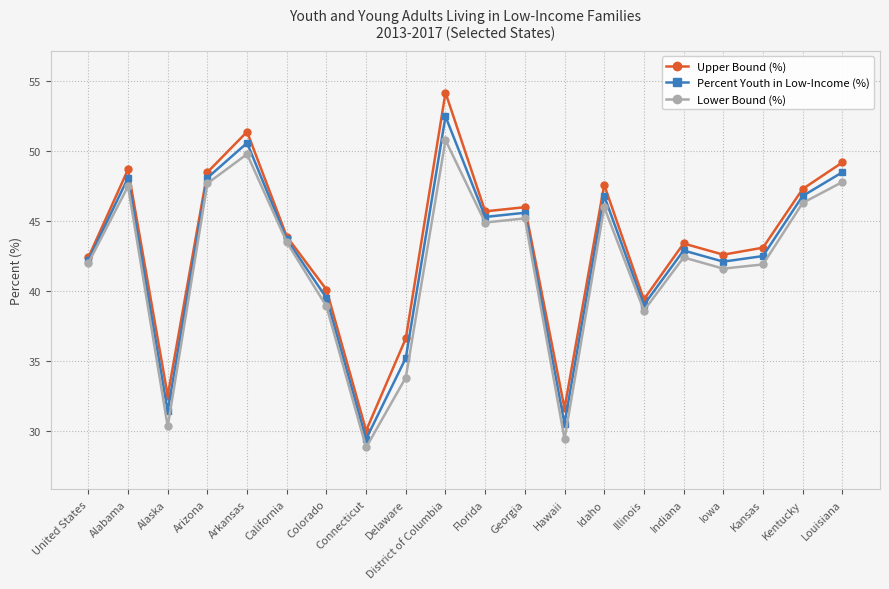

Which series has the widest spread of values?

Upper Bound (%)